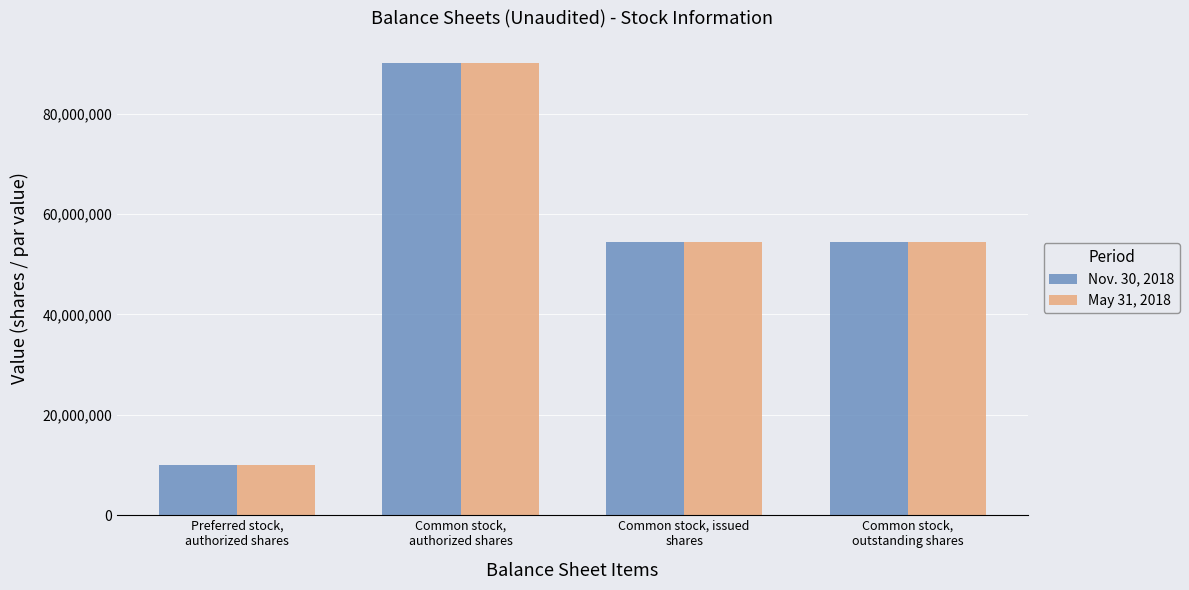

What is the difference between the maximum and second lowest values in the Nov. 30, 2018 series?

35485235